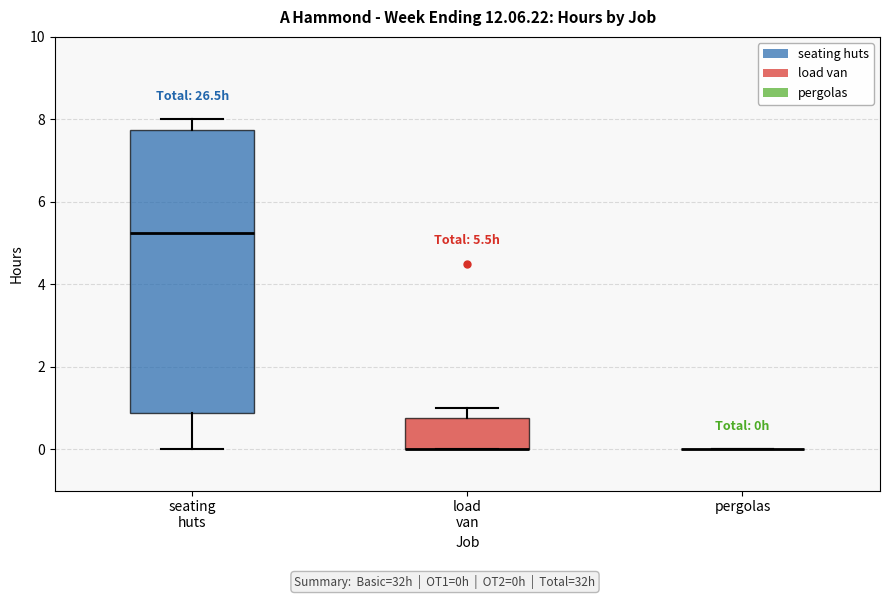

Comparing the boxes themselves (not the whiskers), which one is the tallest?

seating huts